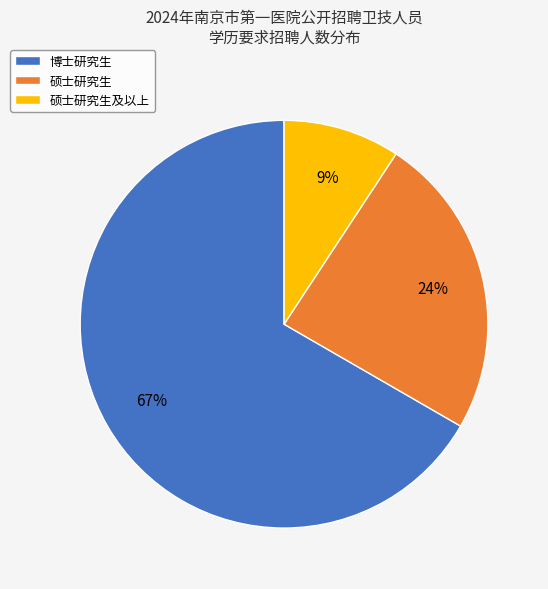

Which category accounts for the majority?

博士研究生